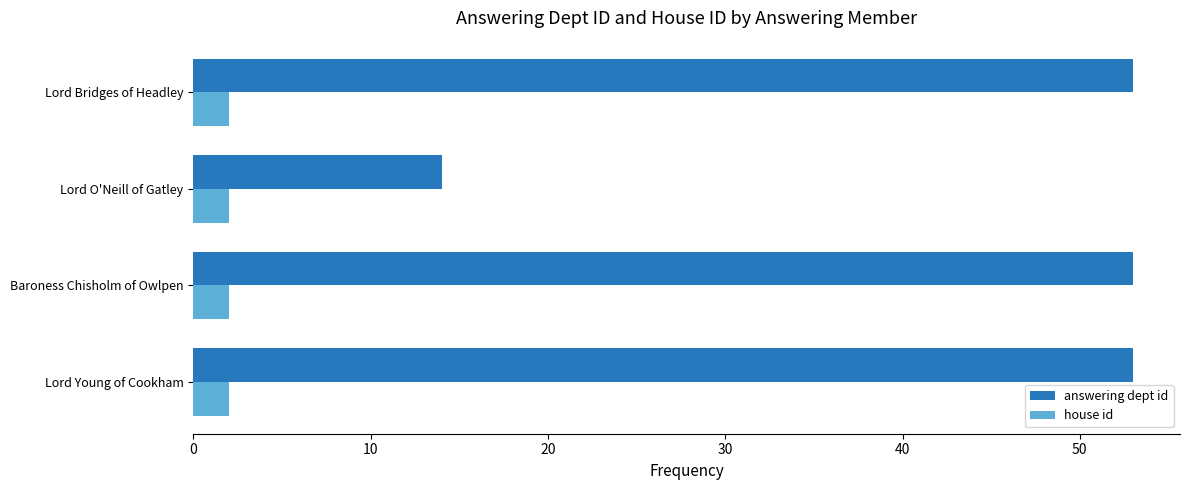

What is the total value across all series at Lord Bridges of Headley?

55